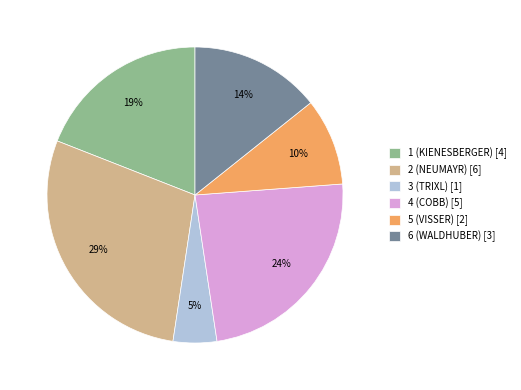

Does 3 (TRIXL) account for over 50% of the chart?

No